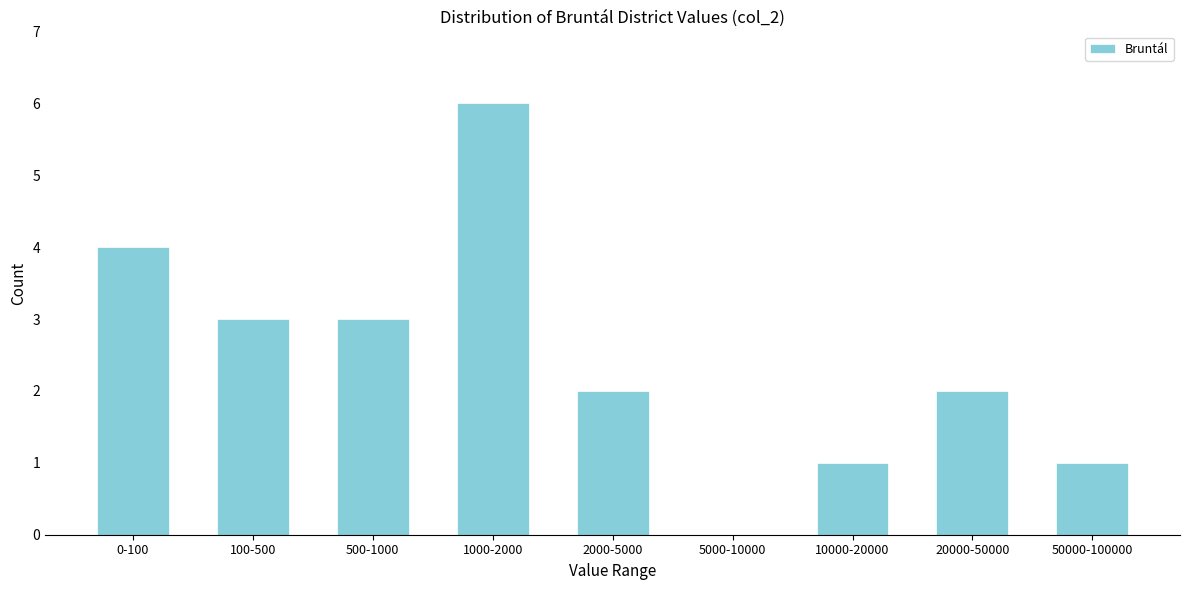

Reading right to left, list all the values displayed in this chart.

50000-100000=1	20000-50000=2	10000-20000=1	5000-10000=0	2000-5000=2	1000-2000=6	500-1000=3	100-500=3	0-100=4